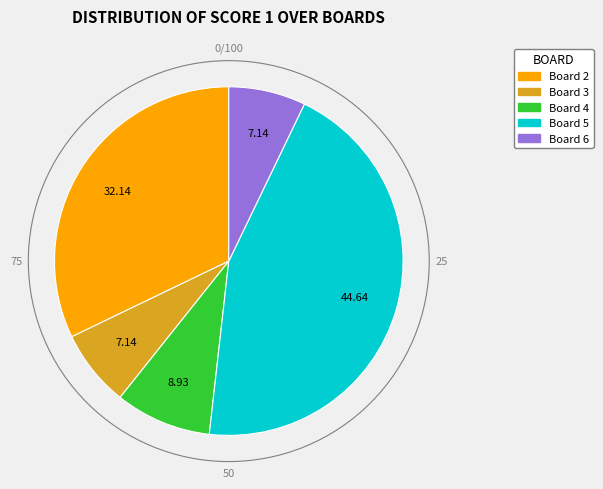

Is there any slice that represents more than half of the pie?

No